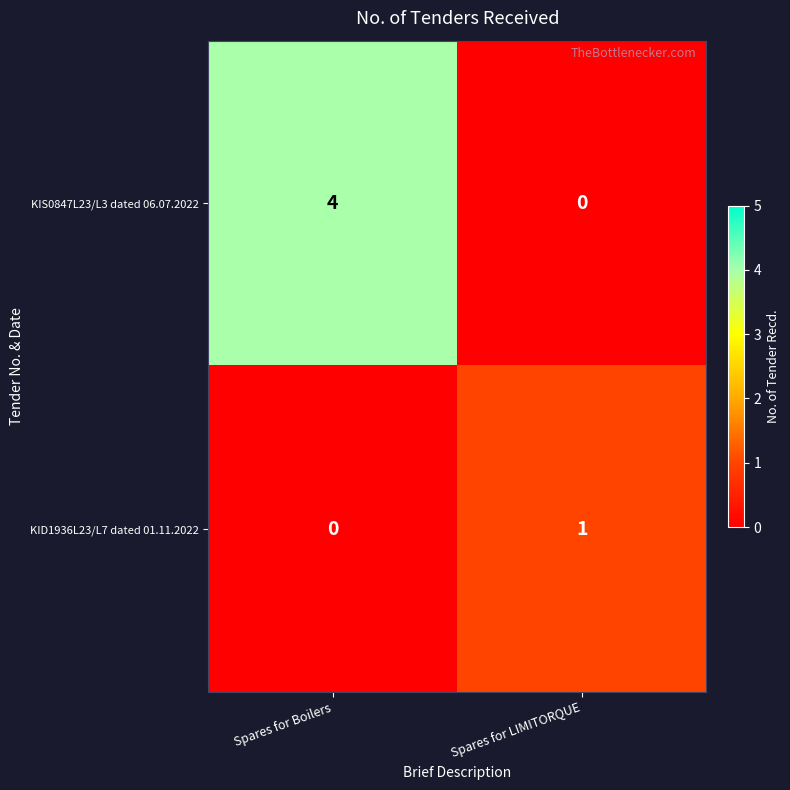

Which series has the largest total across all categories?

KIS0847L23/L3 dated 06.07.2022